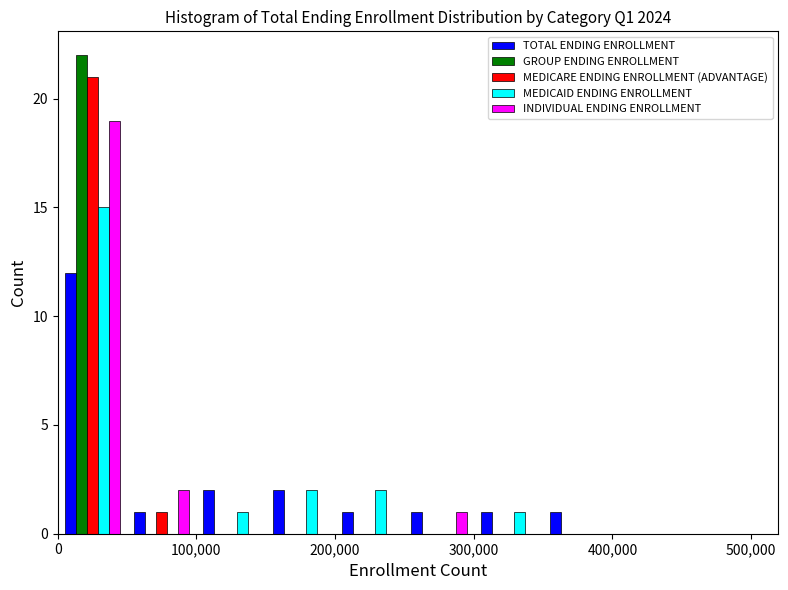

In the TOTAL ENDING ENROLLMENT series, which range on the x-axis has the tallest bar?

0 to 50000